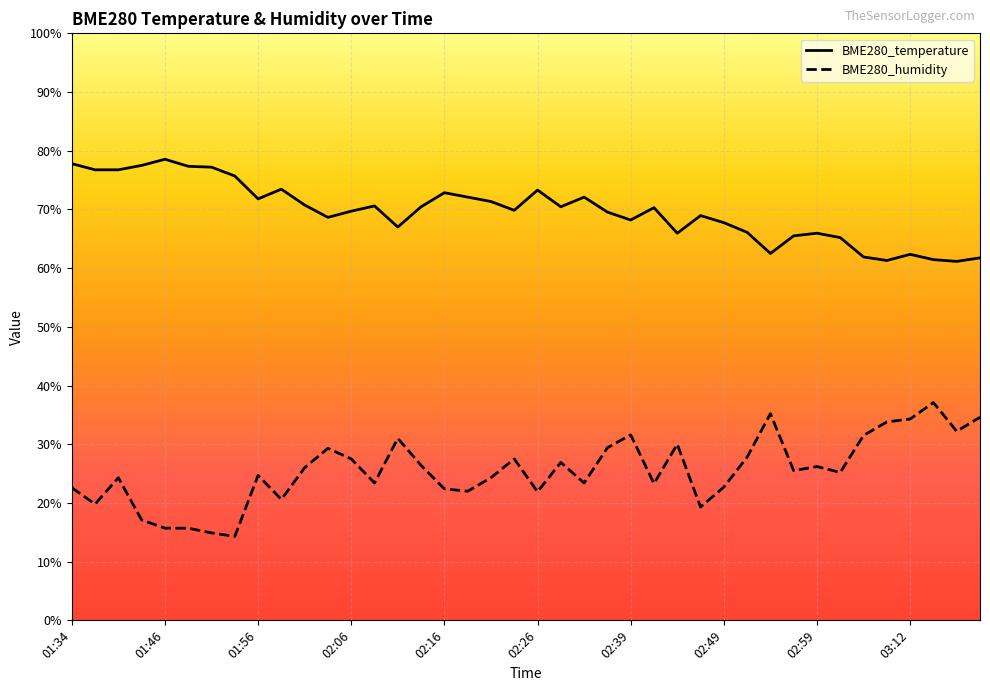

What is the difference between the highest and lowest values at 03:19?

27.1